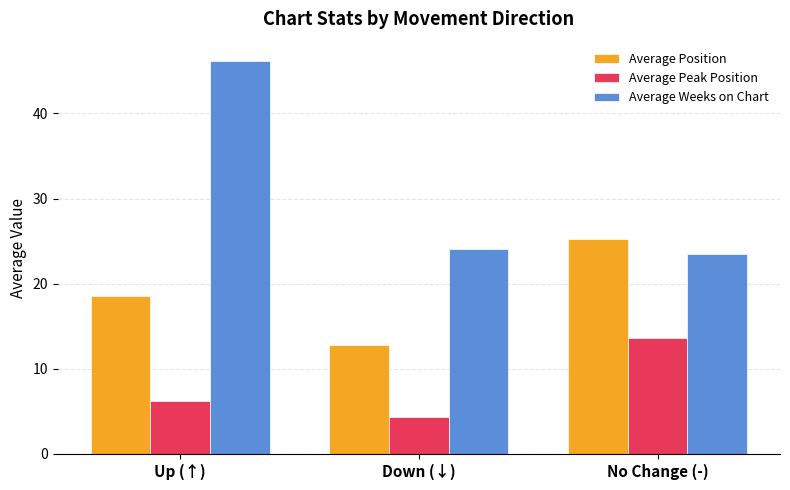

List the series in order of their peak value, highest first.

Average Weeks on Chart, Average Position, Average Peak Position